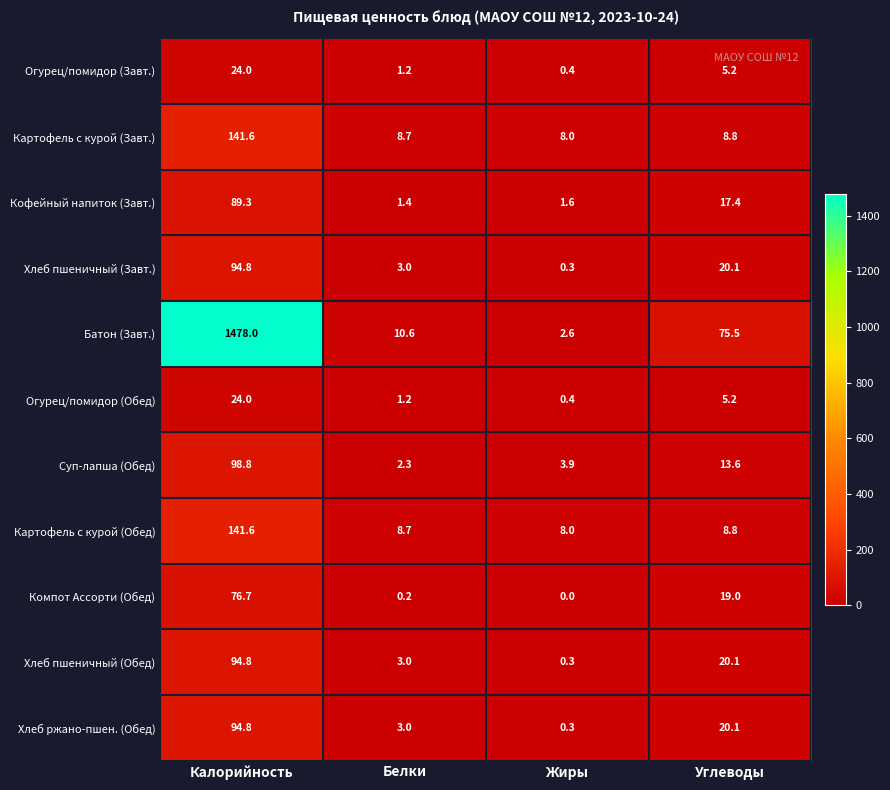

What is the difference between the highest and lowest values at Белки?

10.4